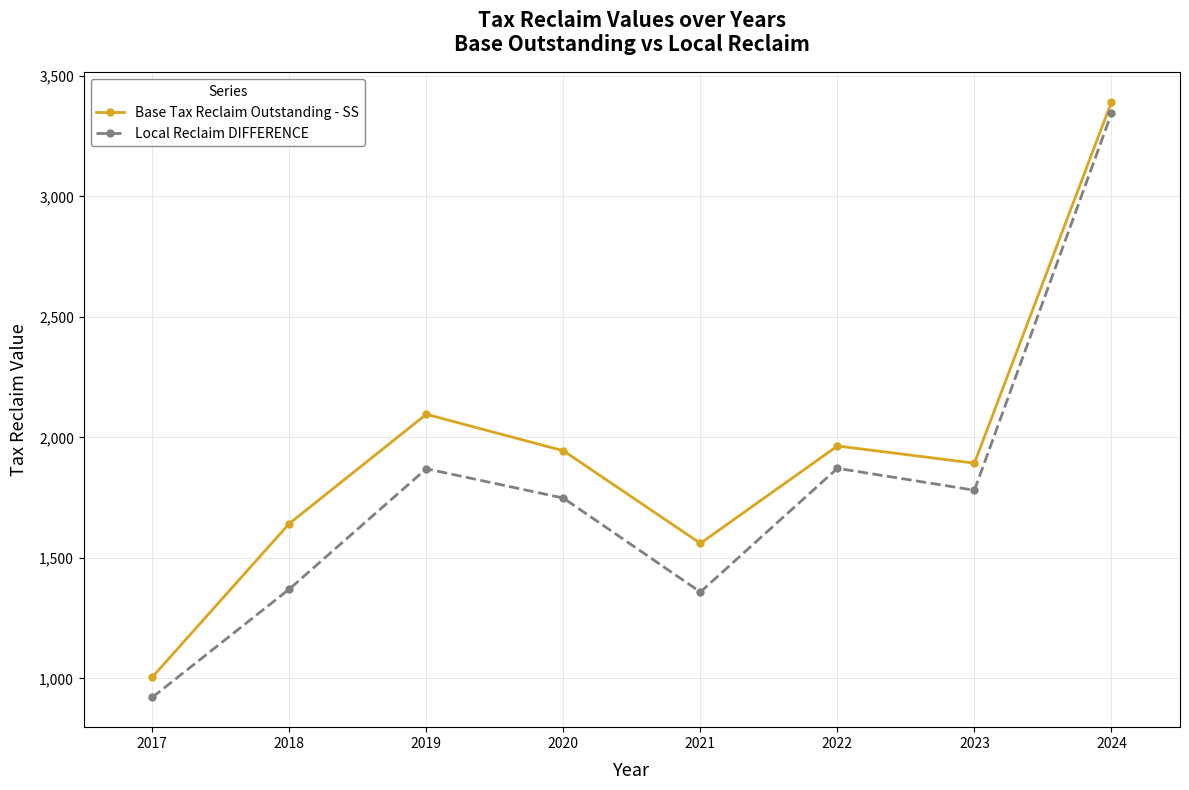

Rank the series by their maximum value, from lowest to highest.

Local Reclaim DIFFERENCE, Base Tax Reclaim Outstanding - SS